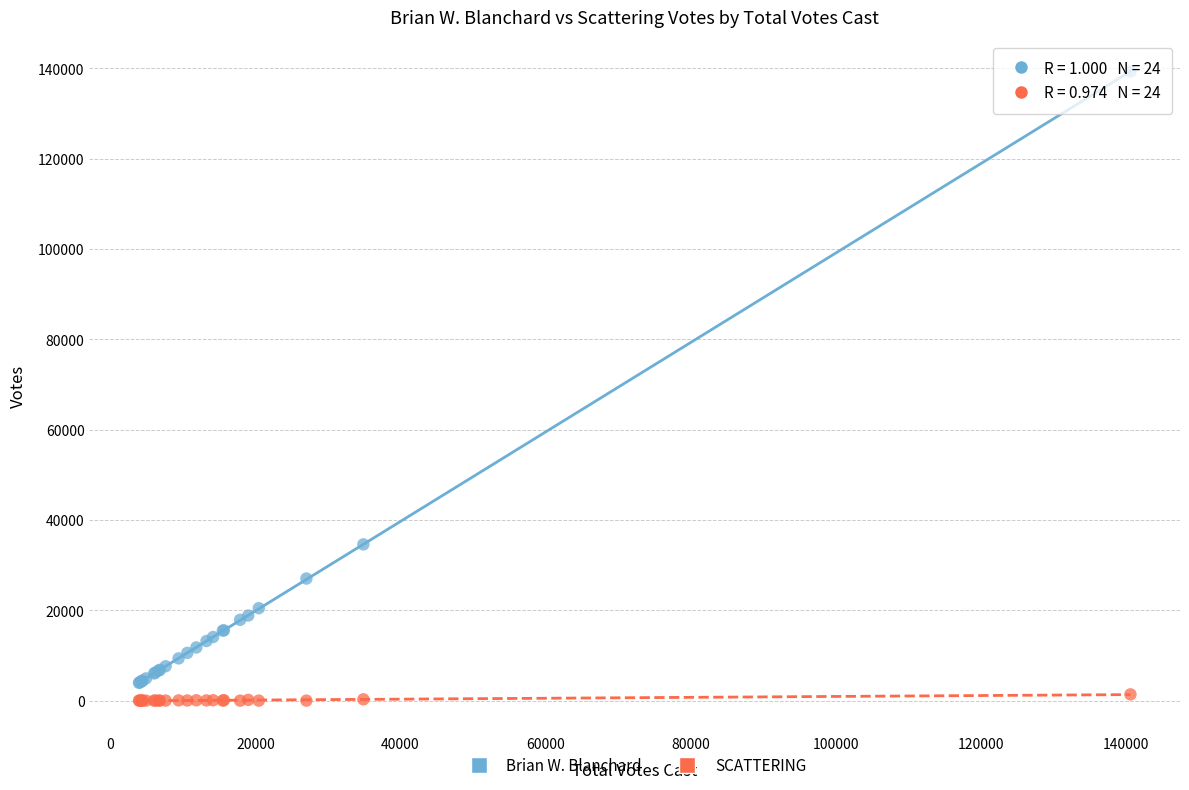

Which series has the largest Y range (max minus min)?

Brian W. Blanchard